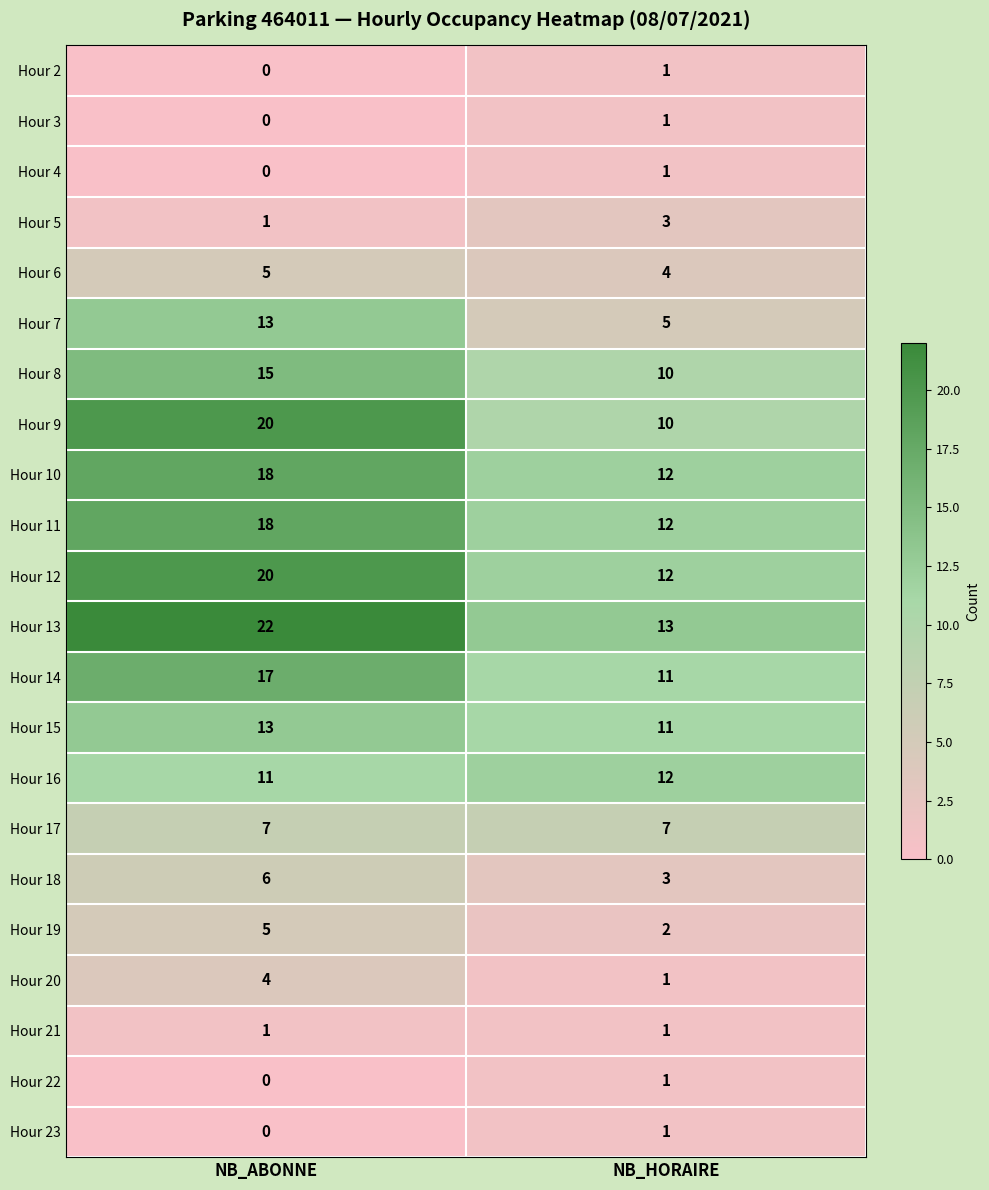

True or false: Hour 8 has a value of 16 at NB_HORAIRE.

False